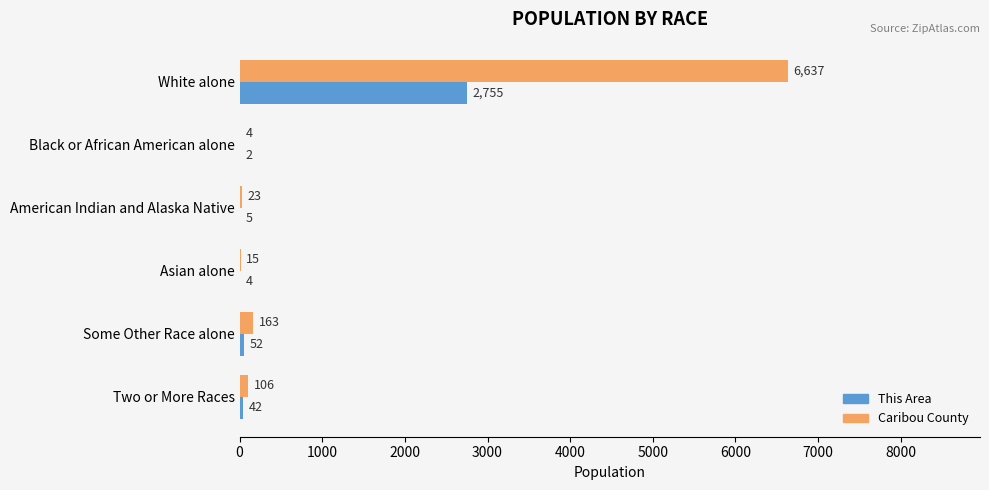

Which series changed the most between White alone and Asian alone?

Caribou County